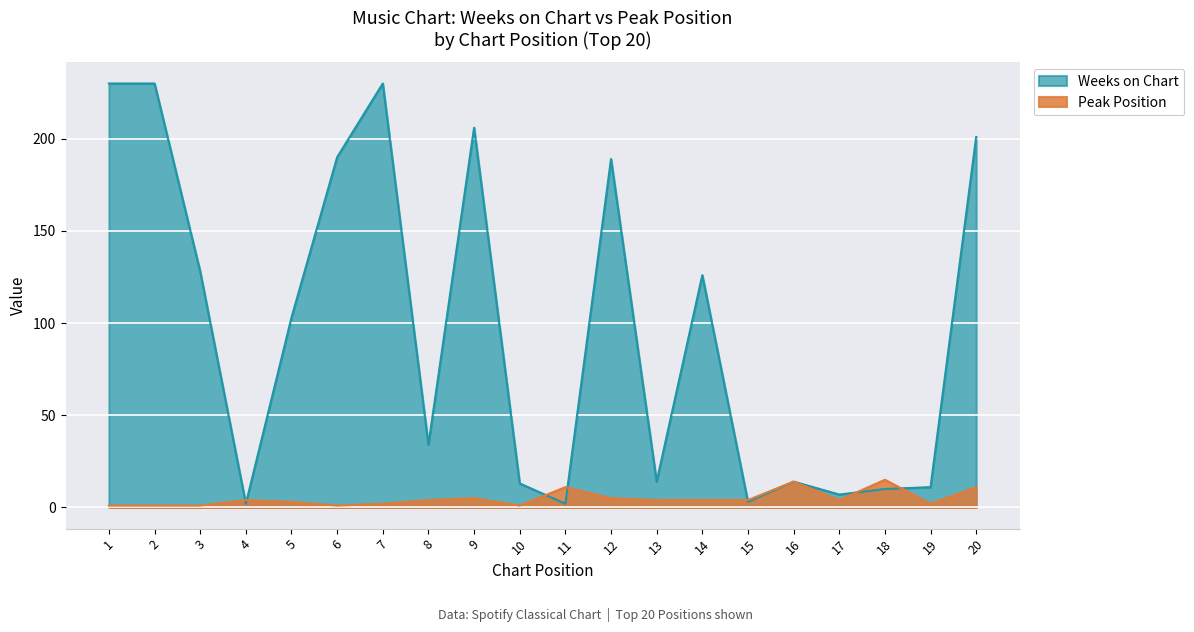

What is the spread (max minus min) of values at 20?

190